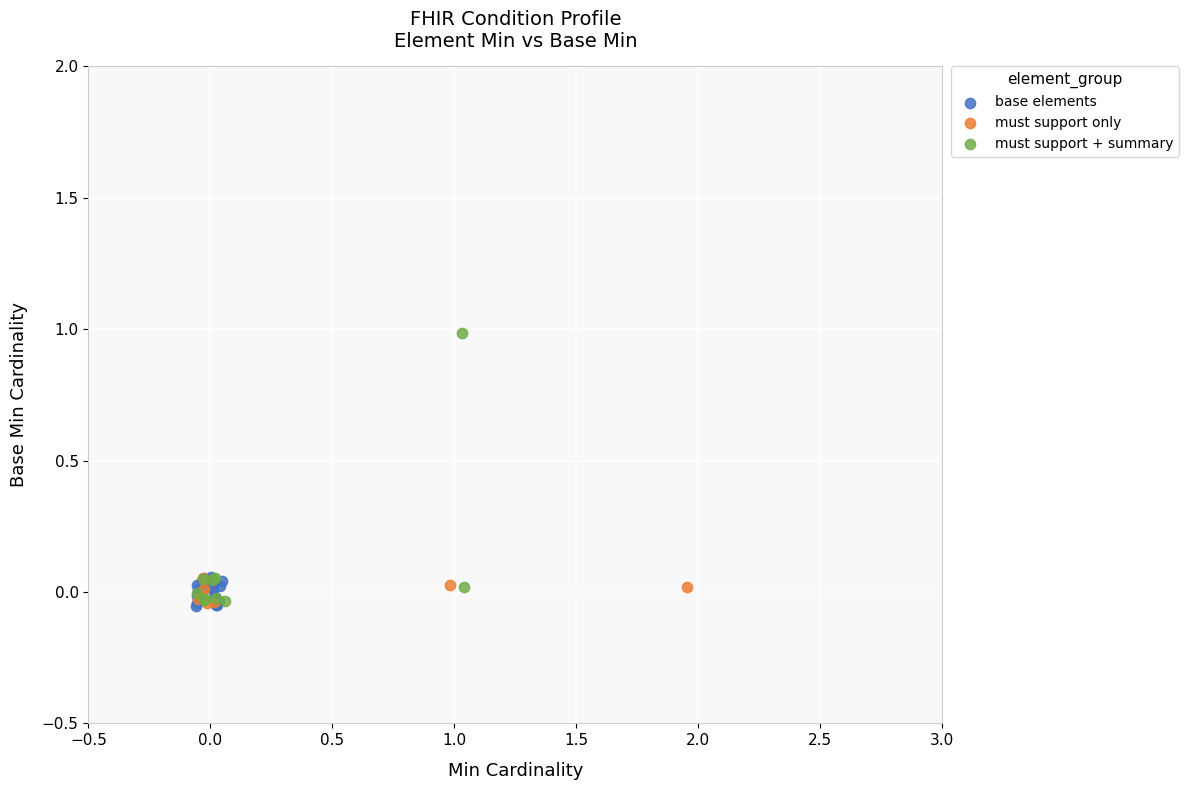

Which series has the widest spread of Y values?

must support + summary